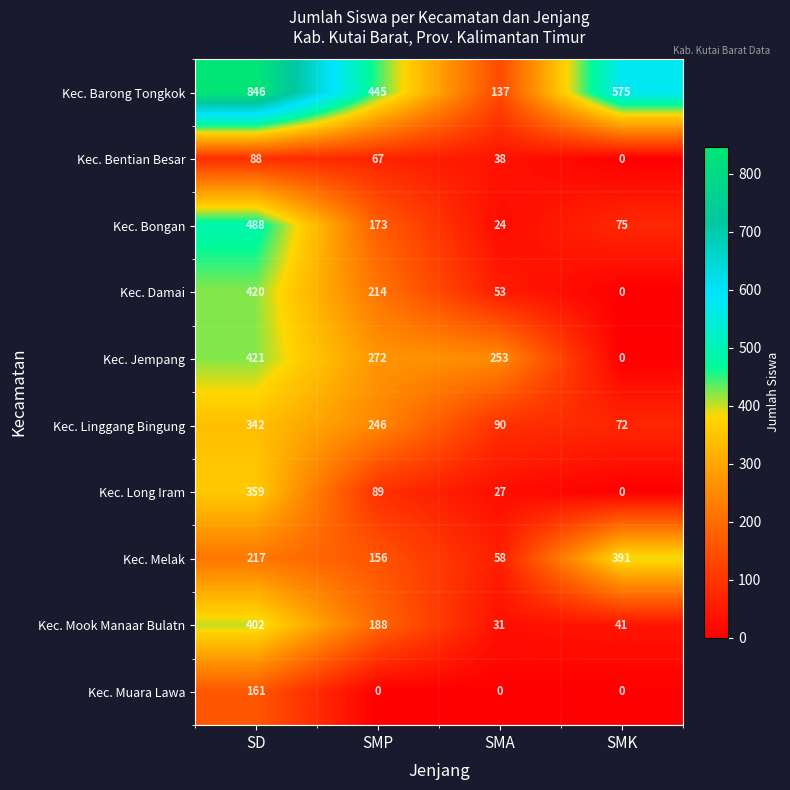

What is the total value across all series at SMK?

1154